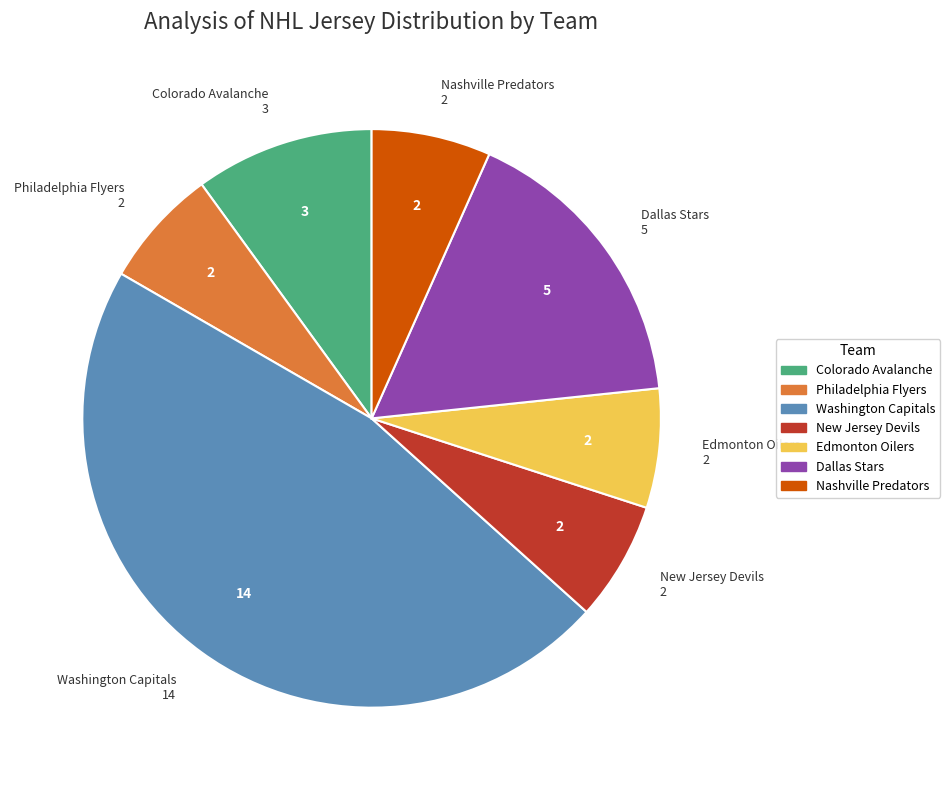

Which category has the biggest portion of the pie?

Washington Capitals